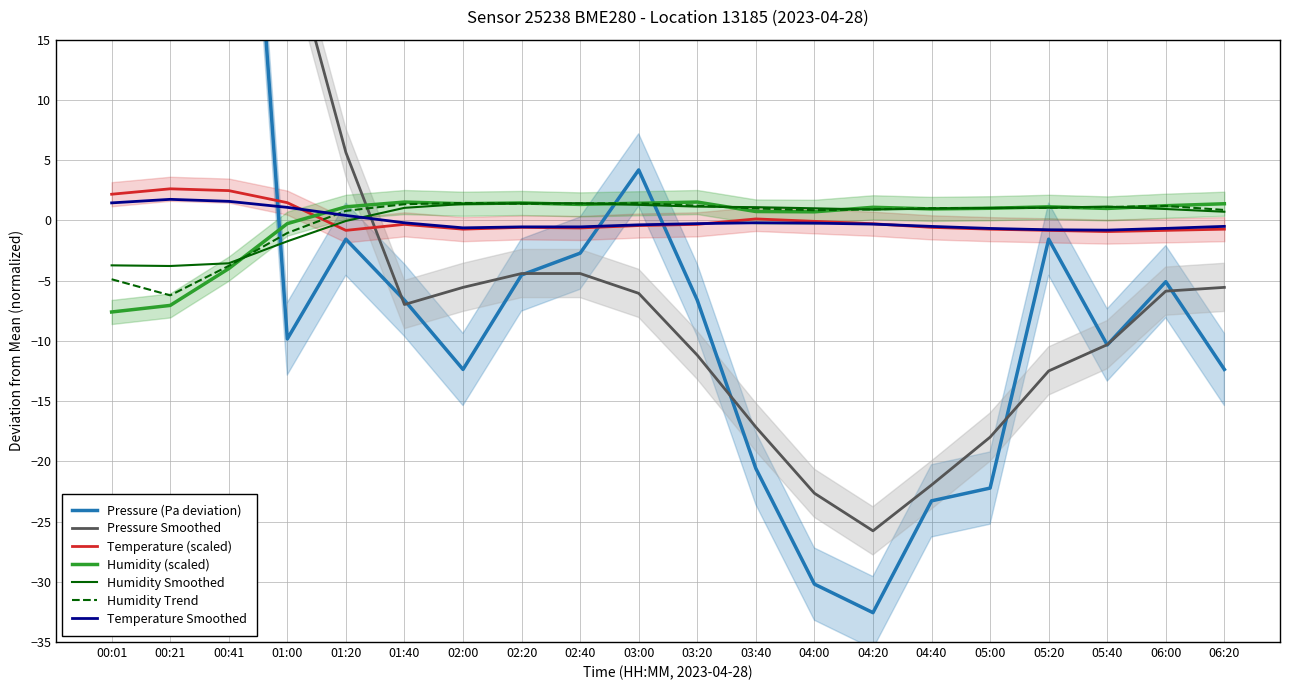

The value of humidity at 01:00 is -0.4. True or false?

False